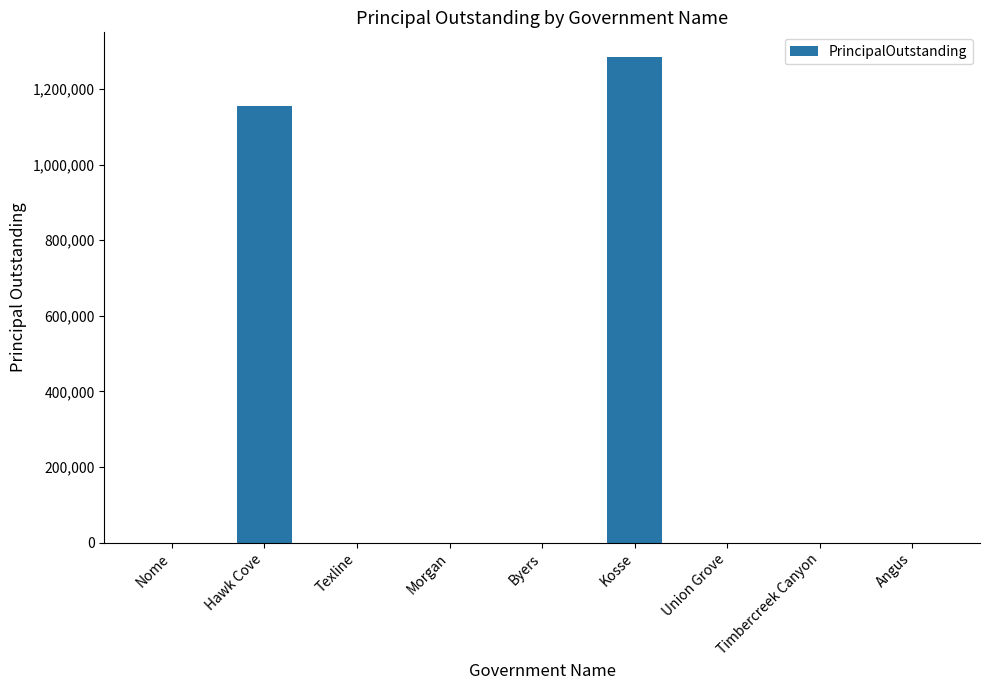

Reading left to right, extract all data points from this chart.

0	1155000	0	0	0	1286000	0	0	0